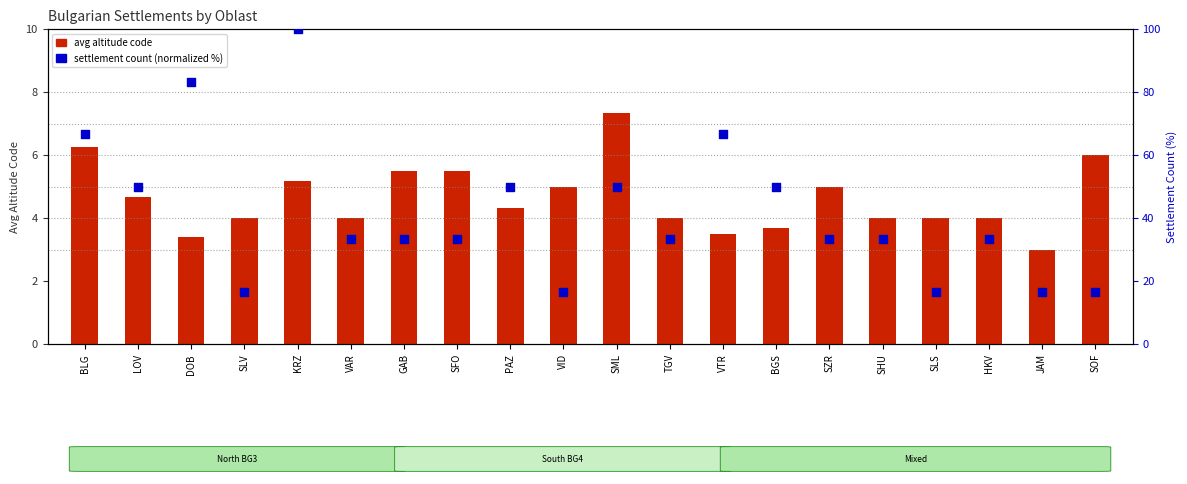

Which series contains the lowest Y value?

avg altitude code